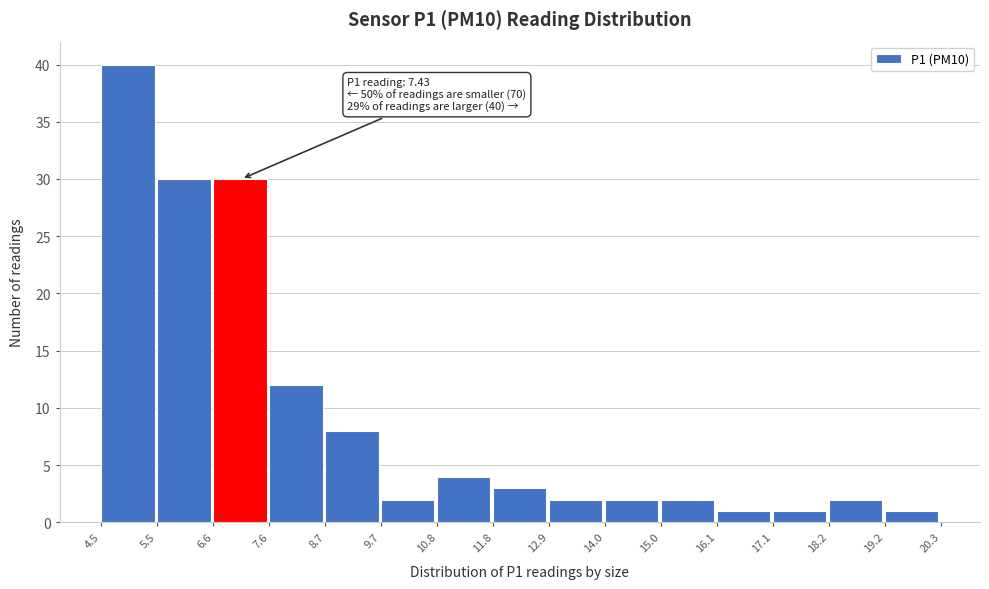

Which range on the x-axis has the tallest bar?

4.5 to 5.5